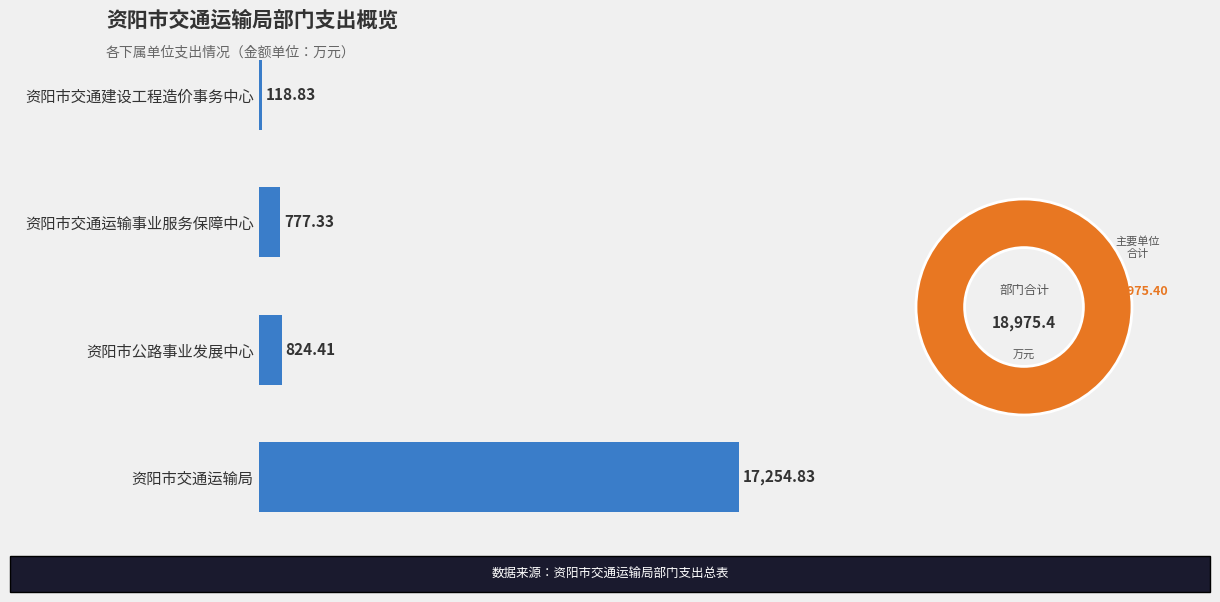

What is the difference between the maximum and minimum values?

17136.0